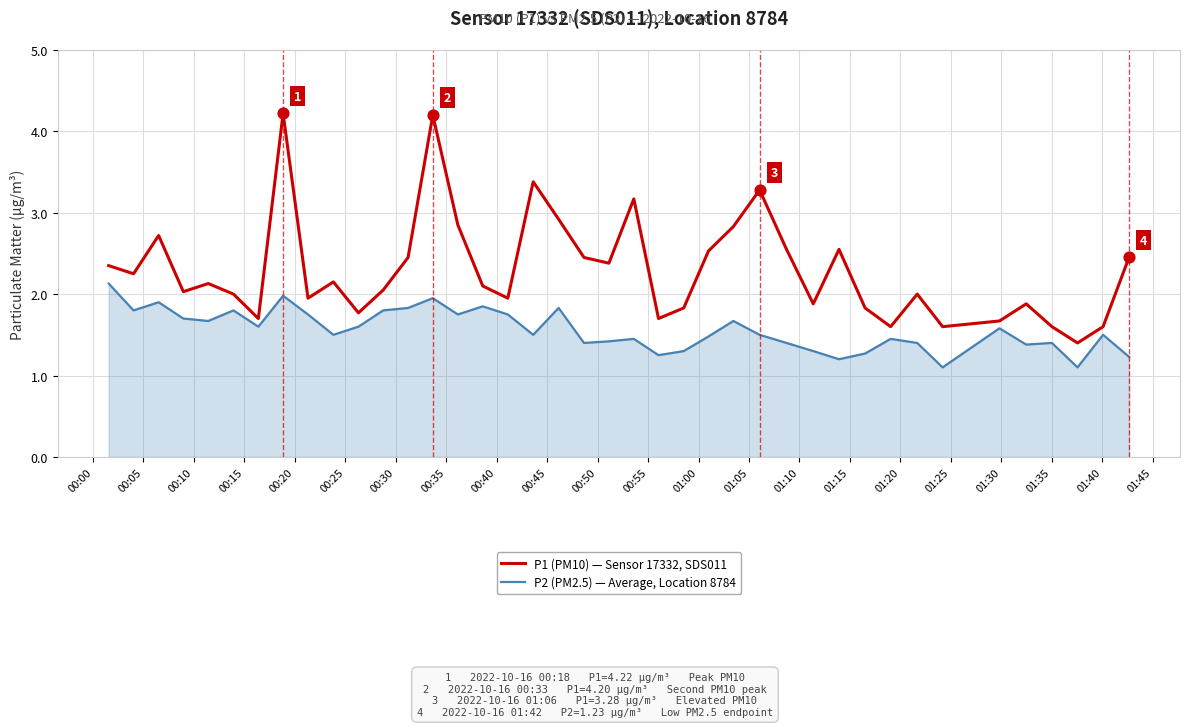

Which series has the largest total across all categories?

P1 (PM10) — Sensor 17332, SDS011